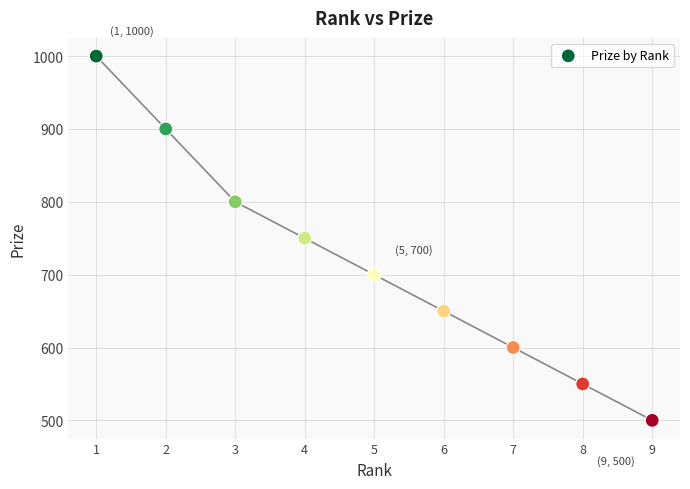

What is the range of X values (max minus min)?

8